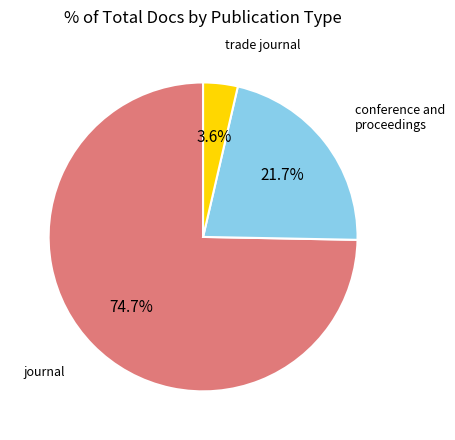

Is there a majority slice in this chart?

Yes